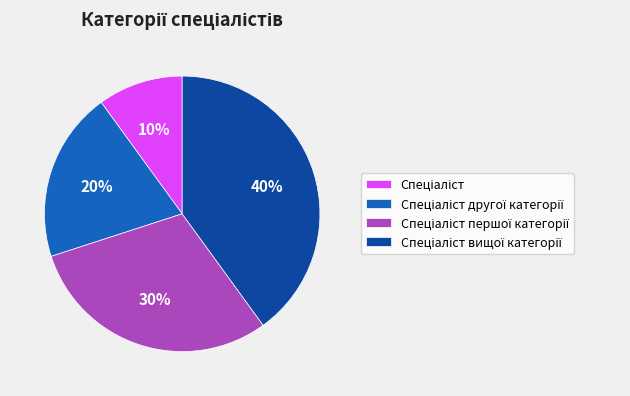

Does any single category account for the majority?

No